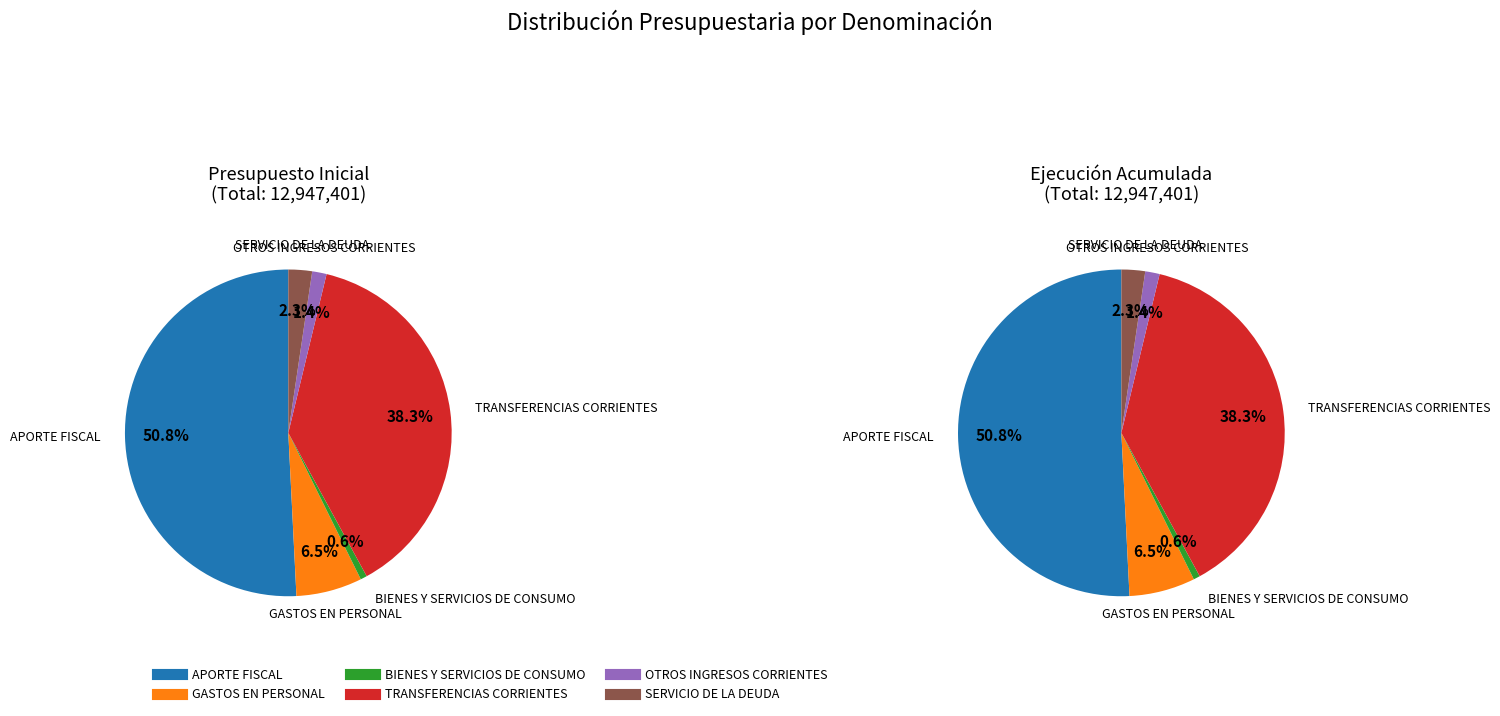

Is it true that GASTOS EN PERSONAL is 14% of the pie?

False